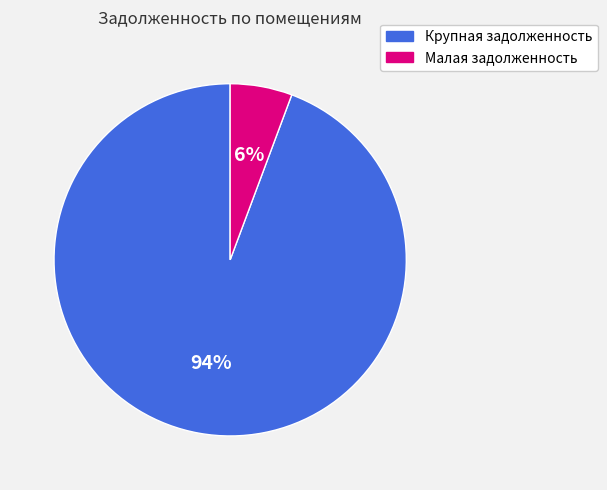

Is there a majority slice in this chart?

Yes